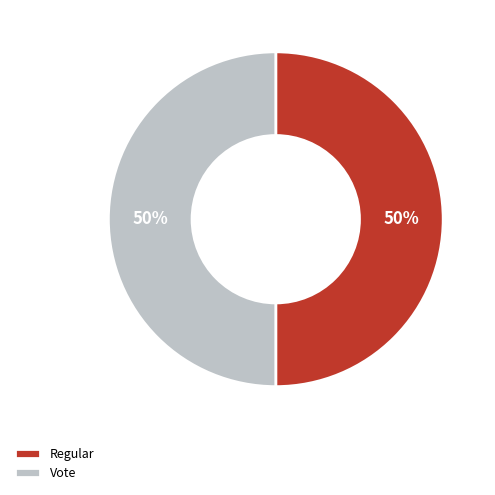

How many segments does this pie chart have?

2